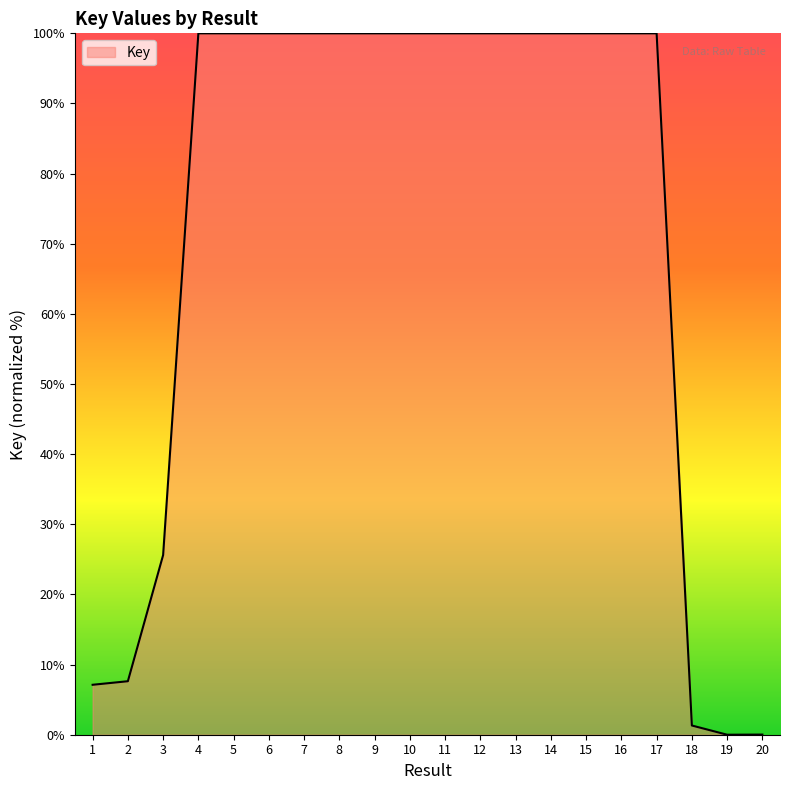

What is the greatest value displayed?

100.0